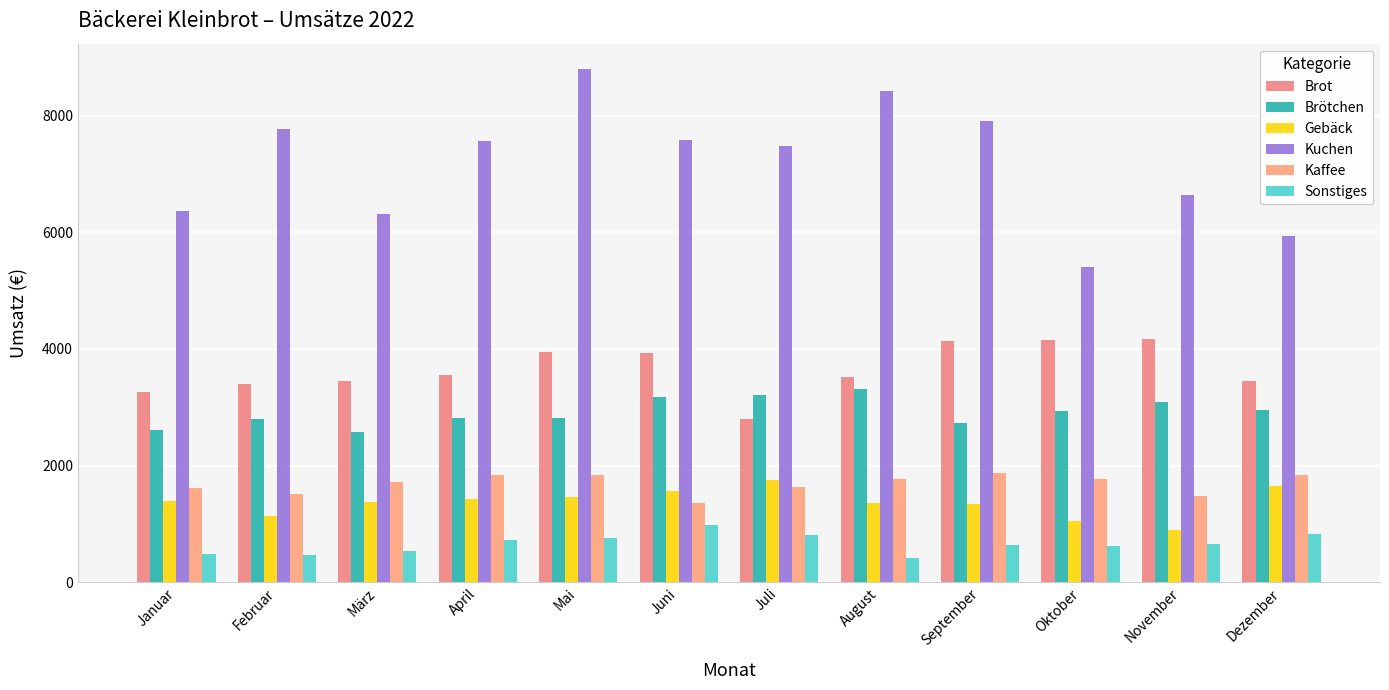

Which has a higher value, Februar or März?

März